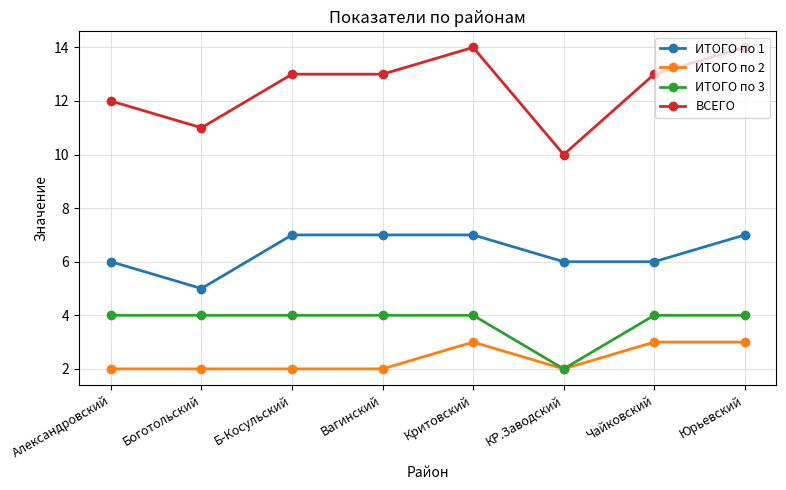

Reading right to left, list all the values displayed in this chart.

ИТОГО по 1: 7	6	6	7	7	7	5	6
ИТОГО по 2: 3	3	2	3	2	2	2	2
ИТОГО по 3: 4	4	2	4	4	4	4	4
ВСЕГО: 14	13	10	14	13	13	11	12